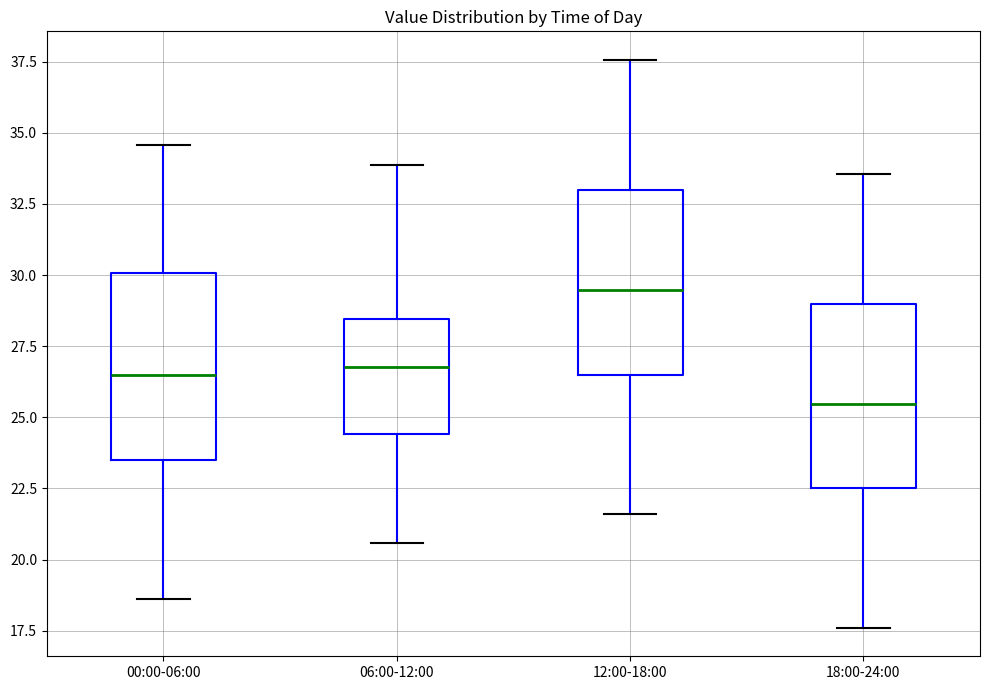

Where does the median line of the box for 06:00-12:00 sit on the y-axis? The values are not printed on the chart, so give them approximately, as read against the axis.

27.0